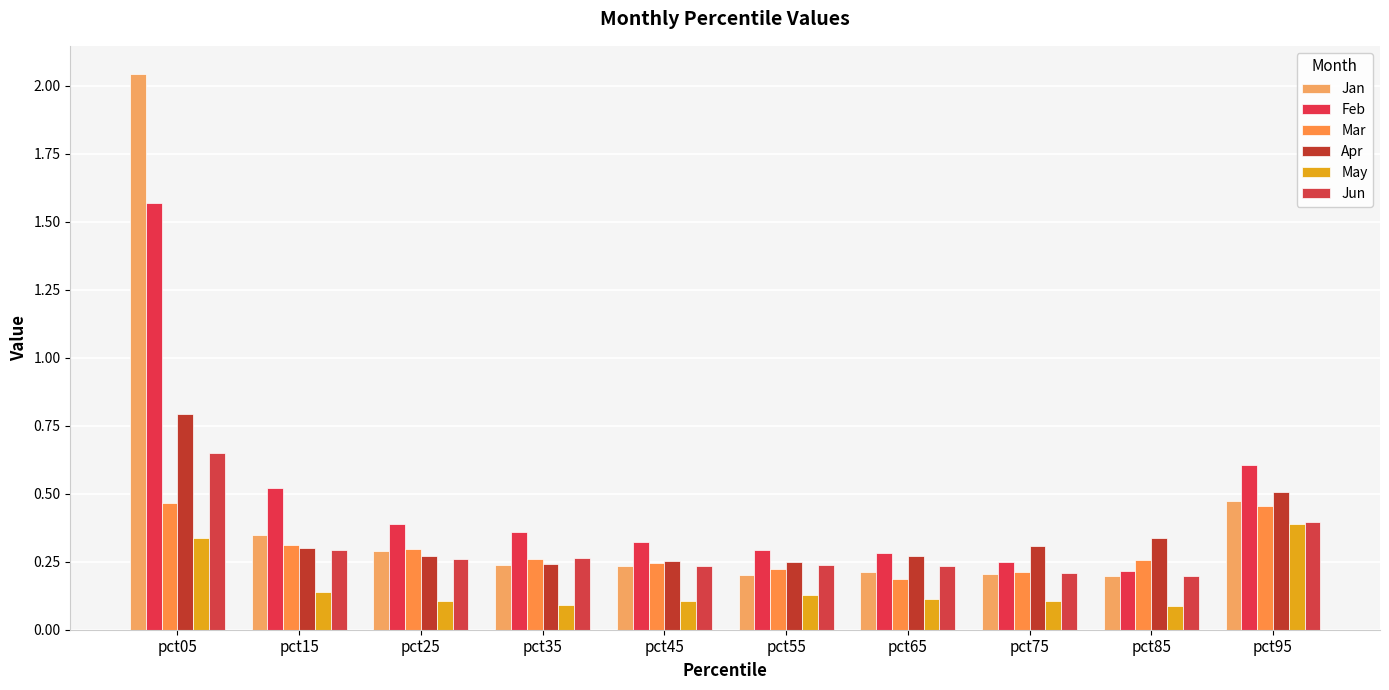

How many groups of bars are there?

10